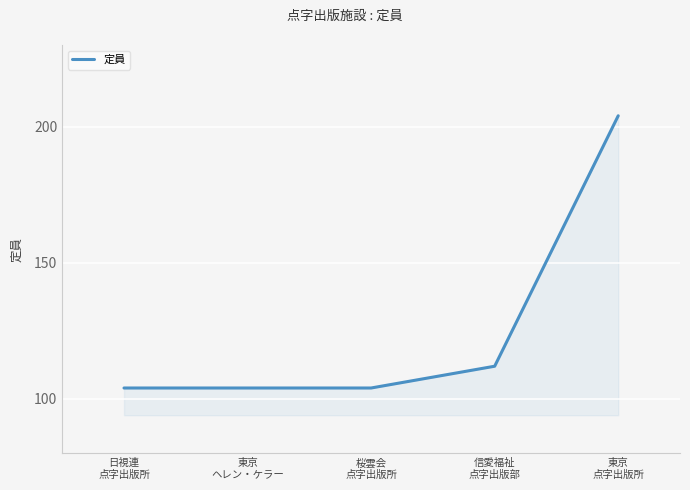

What is the average value?

126